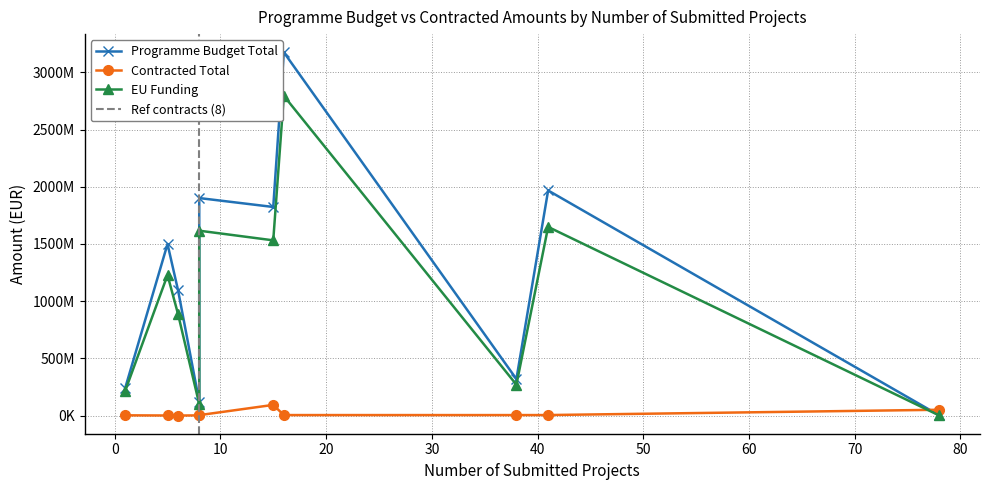

What is the difference between the Contracted Total values at TAP 2021-2027 and PCIE2027?

3116258.8